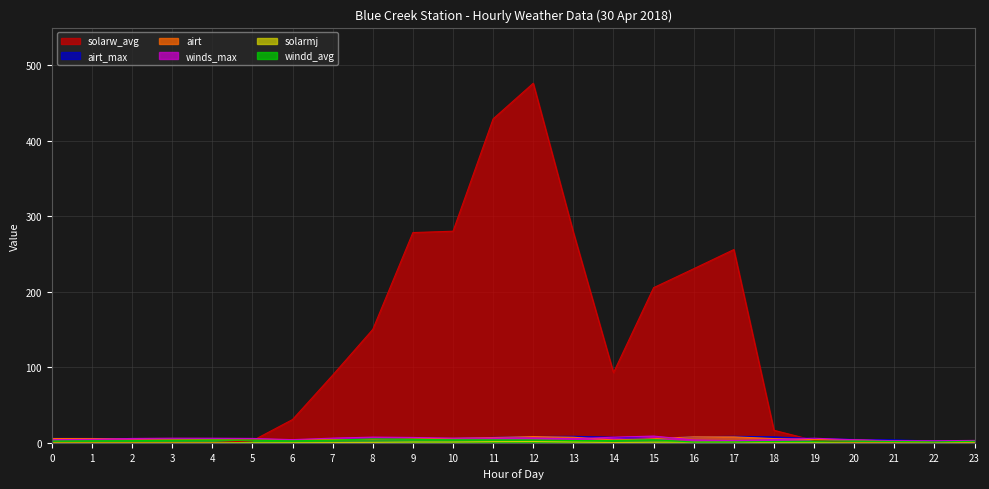

At which label does solarw_avg reach its minimum?

23